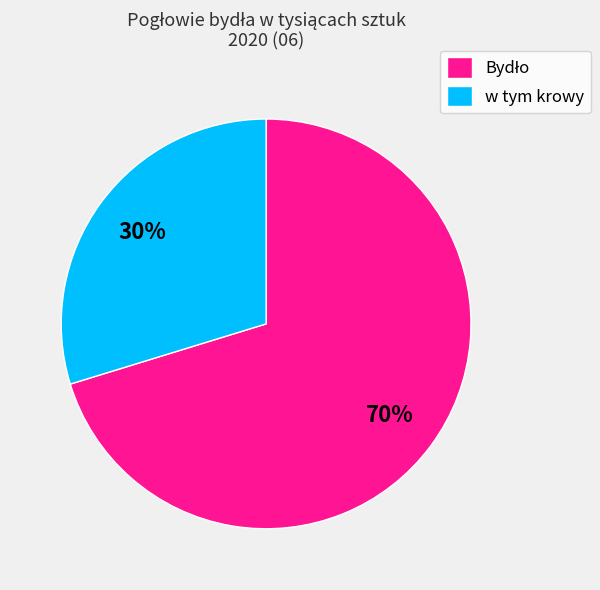

Does any single category account for the majority?

Yes